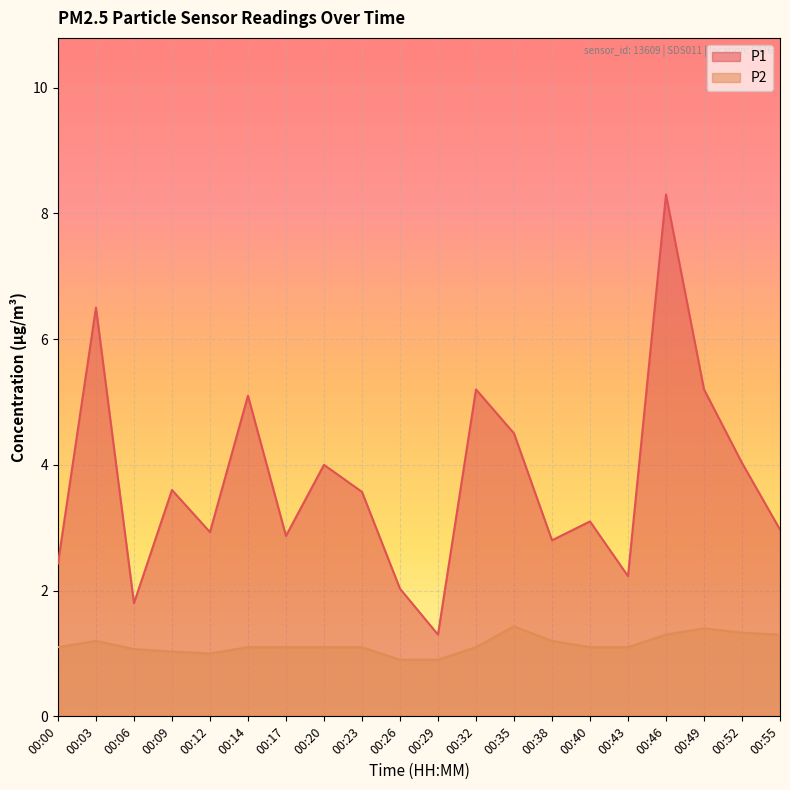

True or false: P1 has more than 0 points higher than both neighbors.

True